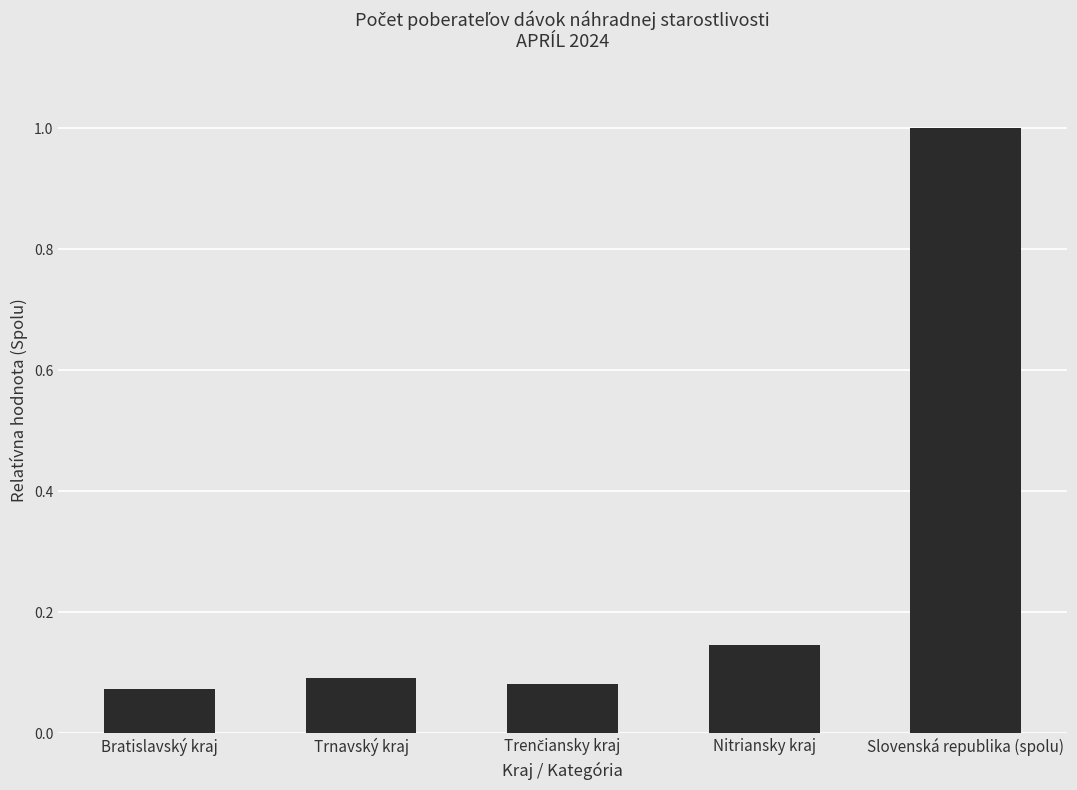

What is the greatest value displayed?

1.0